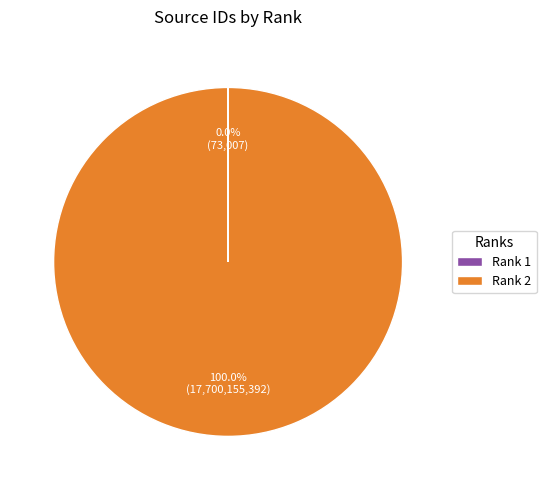

Which slice is the largest?

Rank 2